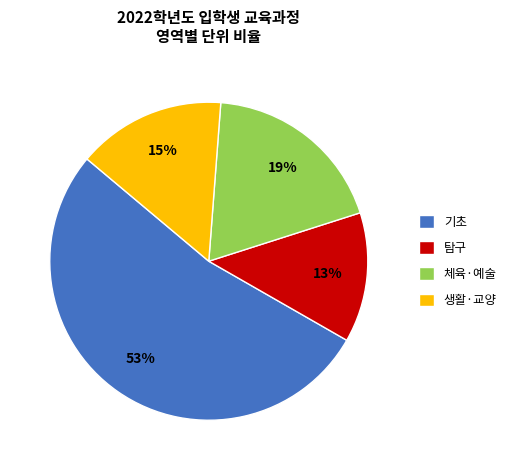

Does 생활·교양 account for over 50% of the chart?

No